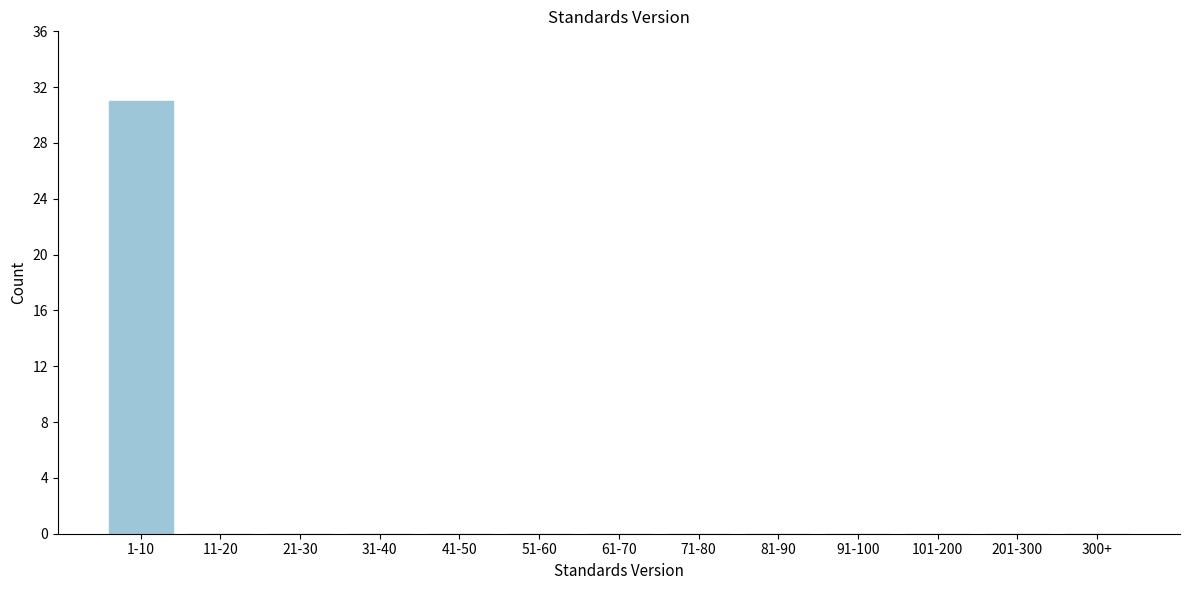

Reading left to right, what are all the values shown in this chart?

1-10=31	11-20=0	21-30=0	31-40=0	41-50=0	51-60=0	61-70=0	71-80=0	81-90=0	91-100=0	101-200=0	201-300=0	300+=0